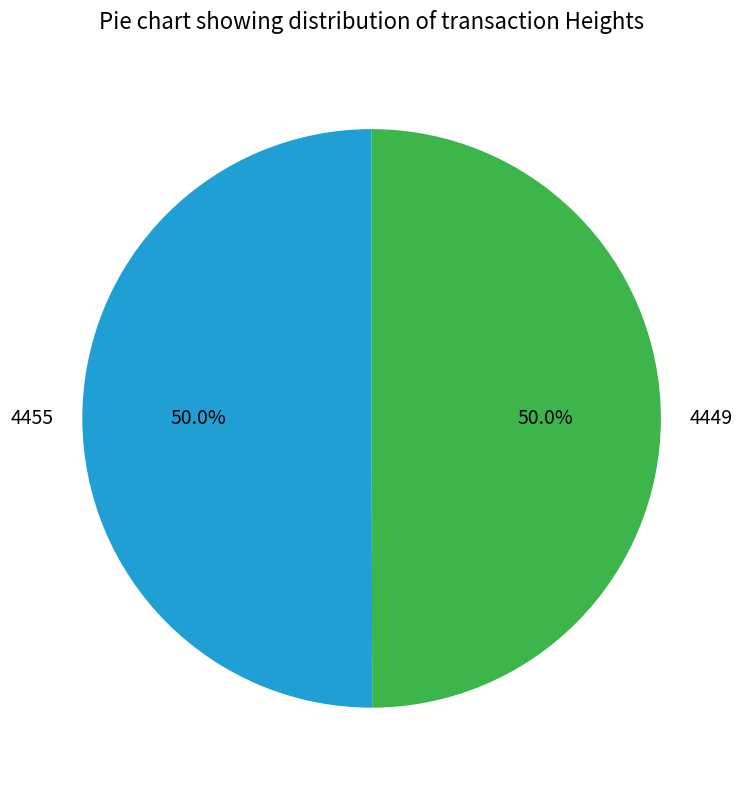

How many slices are in this pie chart?

2